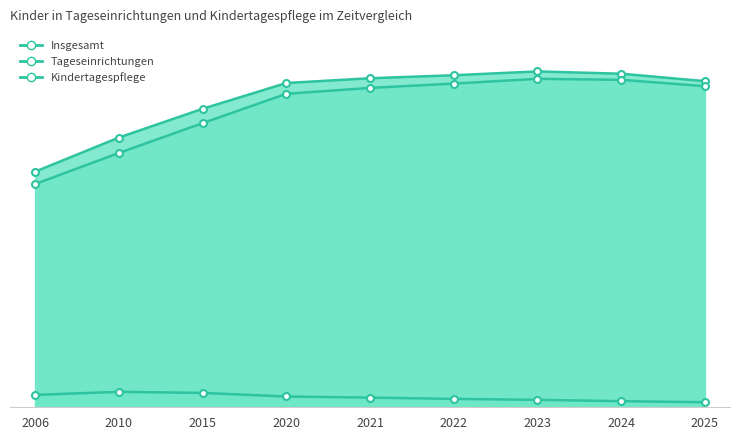

True or false: Insgesamt and Tageseinrichtungen cross at least once.

False